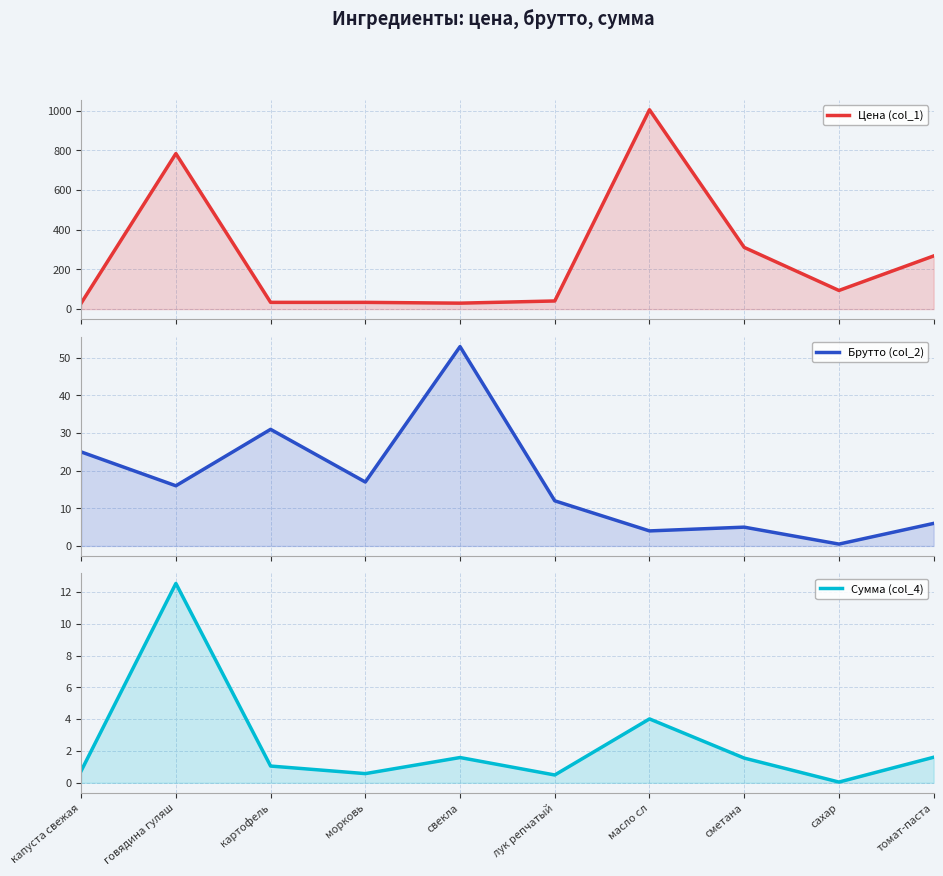

Reading left to right, what are all the values shown in this chart?

Цена (col_1): 30.0	784.0	34.0	34.0	30.0	41.0	1005.0	311.0	94.0	268.0
Брутто (col_2): 25.0	16.0	31.0	17.0	53.0	12.0	4.0	5.0	0.5	6.0
Сумма (col_4): 0.8	12.5	1.1	0.6	1.6	0.5	4.0	1.6	0.0	1.6